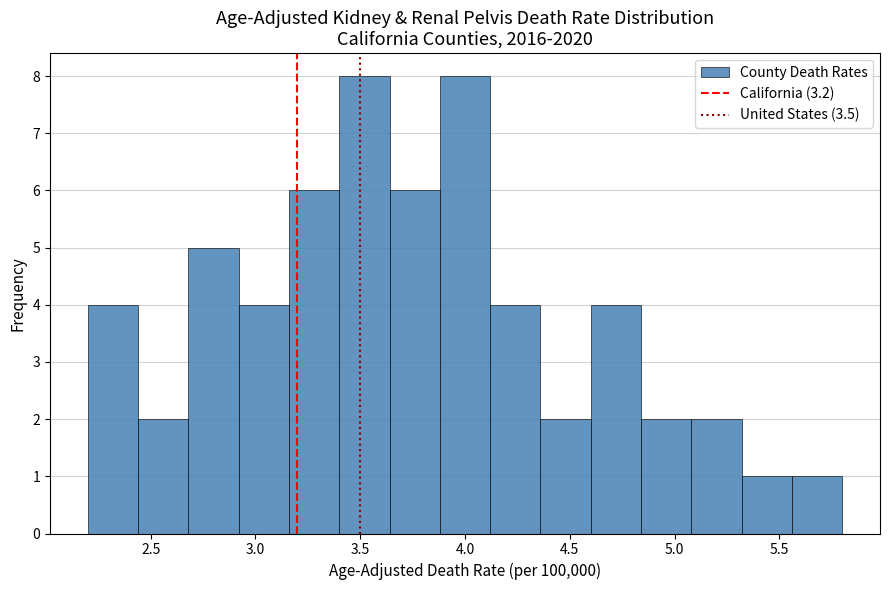

Reading left to right, list every bar in this chart as the range it spans on the x-axis followed by its height. Neither the bar edges nor the heights are printed on the chart, so give them approximately, as read against the axes.

2.20 to 2.44: 4
2.44 to 2.68: 2
2.68 to 2.92: 5
2.92 to 3.16: 4
3.16 to 3.40: 6
3.40 to 3.64: 8
3.64 to 3.88: 6
3.88 to 4.12: 8
4.12 to 4.36: 4
4.36 to 4.60: 2
4.60 to 4.84: 4
4.84 to 5.08: 2
5.08 to 5.32: 2
5.32 to 5.56: 1
5.56 to 5.80: 1